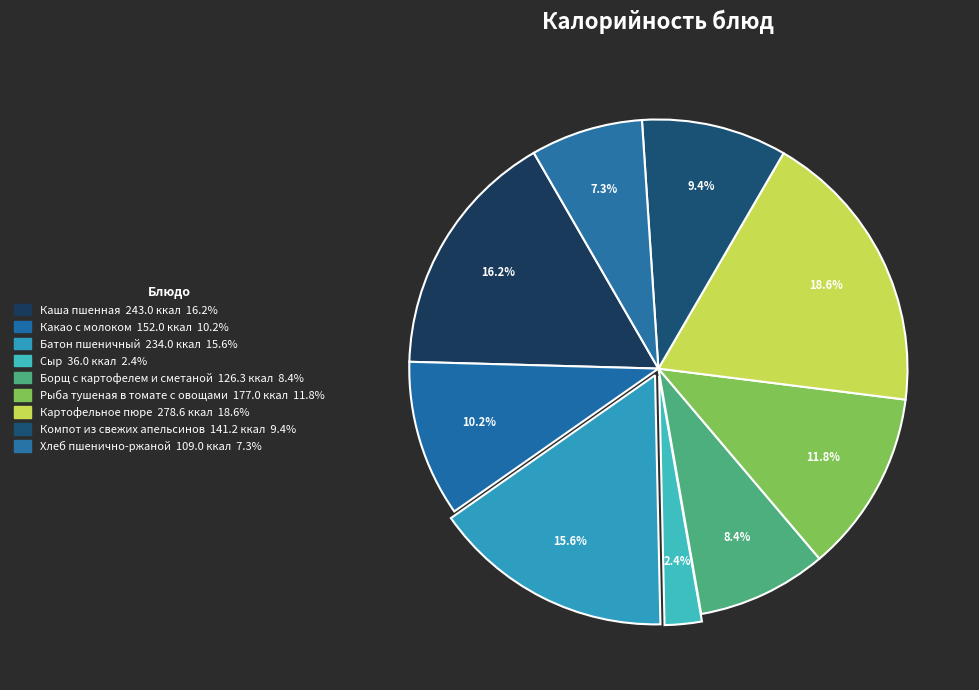

Which category has the smallest portion of the pie?

Сыр